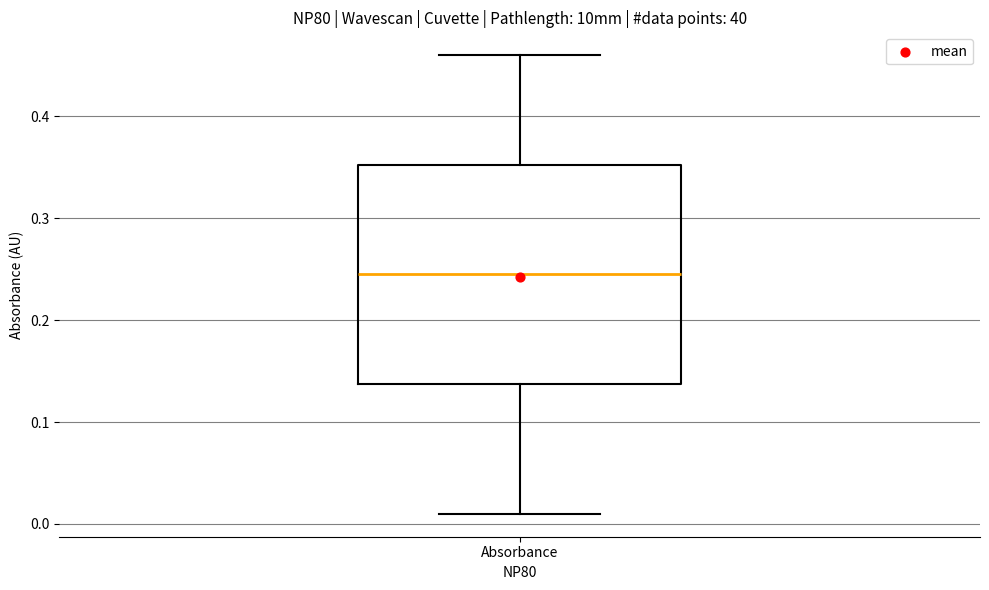

Read this box plot against the y-axis: the position of the median line, the range covered by the box, and the ends of both whiskers. The values are not printed on the chart, so give them approximately, as read against the axis.

median 0.25, box 0.14 to 0.35, whiskers 0.01 to 0.46